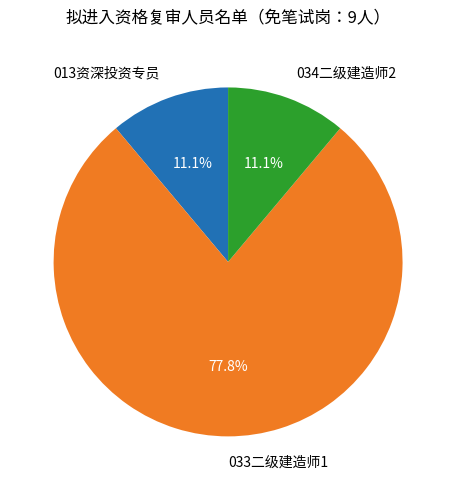

Is 013资深投资专员 the majority of the pie?

No